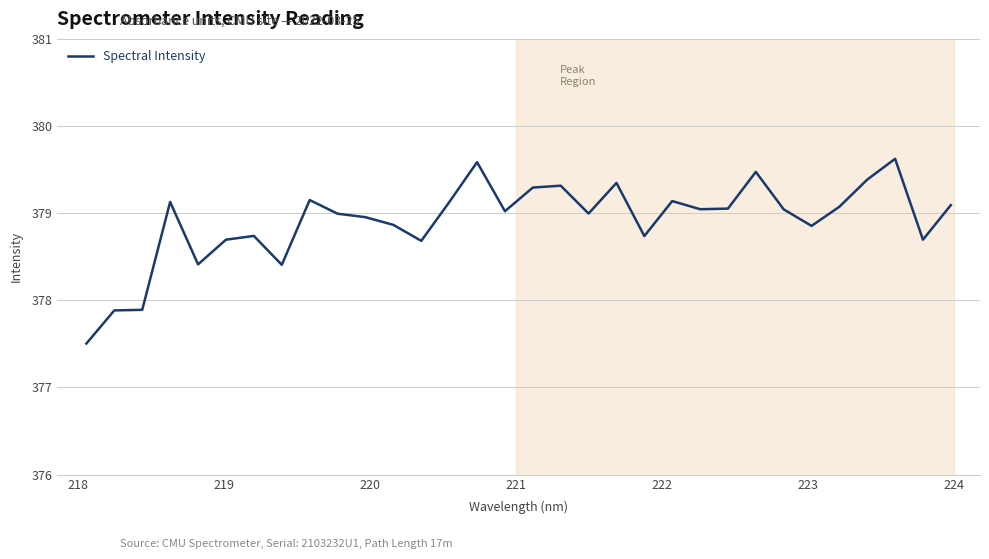

What is the difference between the second highest and minimum values?

2.1